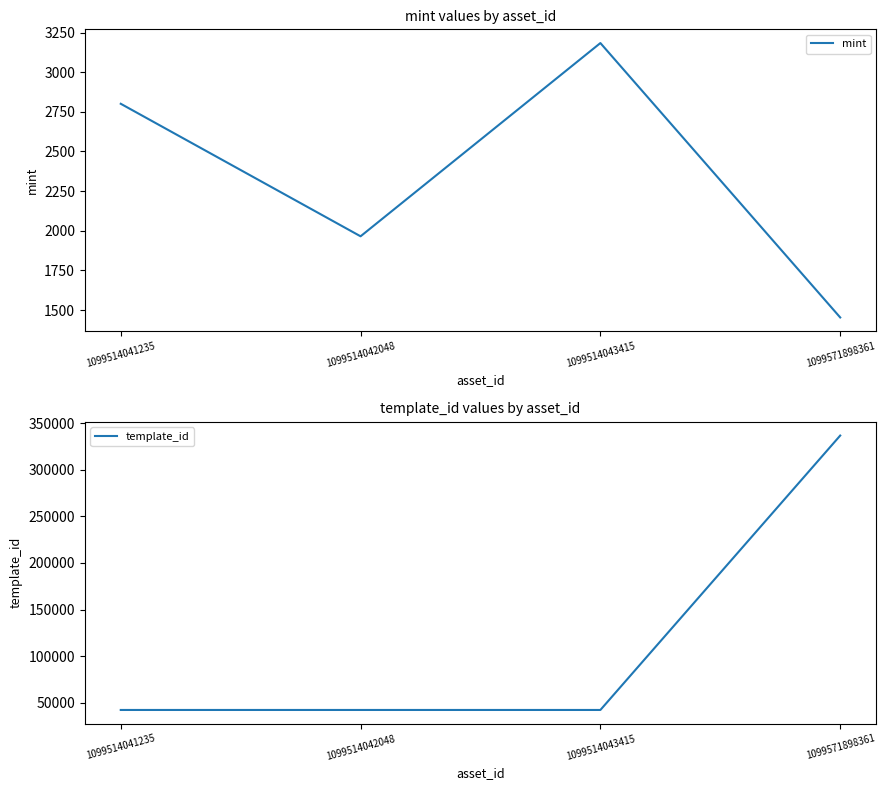

Reading left to right, extract all data points from this chart.

mint: 2801	1965	3184	1453
template_id: 42420	42421	42421	336643